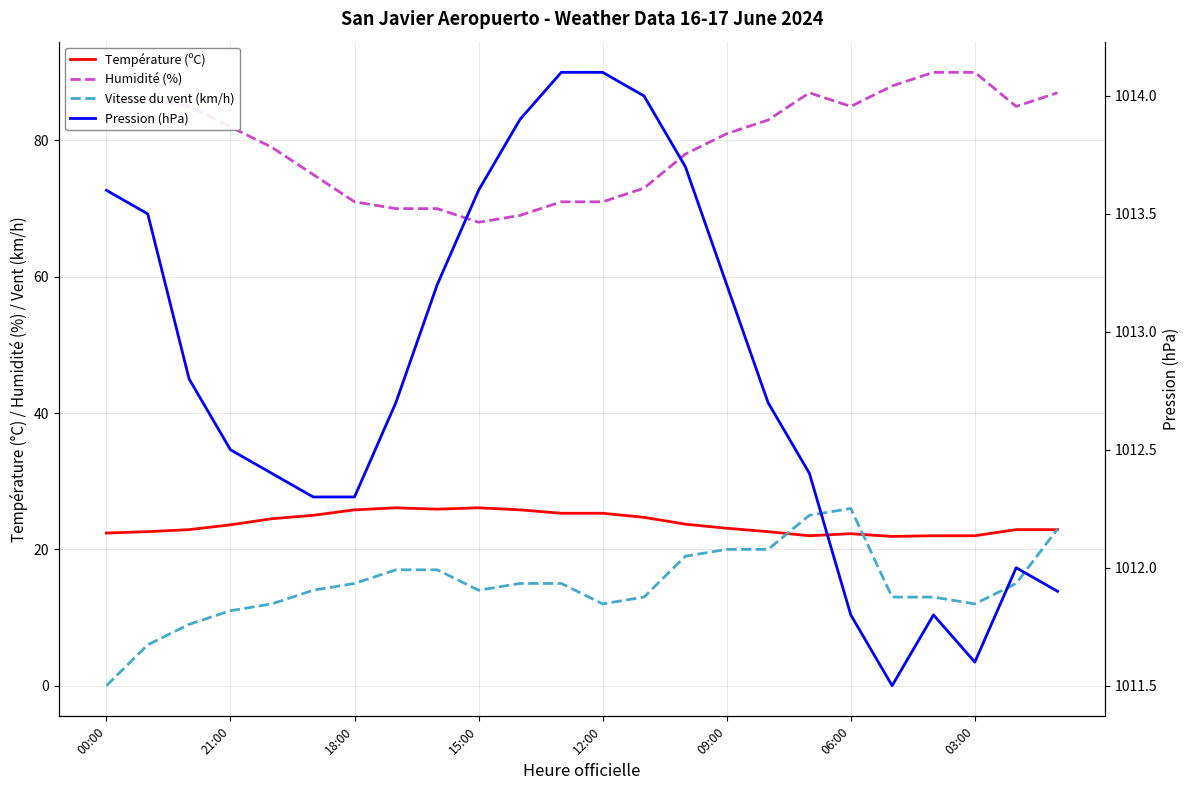

What is the difference between the highest and lowest values at 22?

997.0